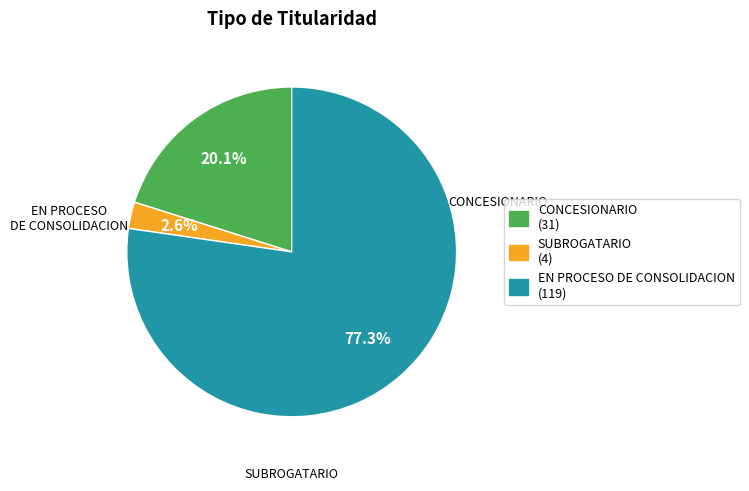

Does EN PROCESO DE CONSOLIDACION represent more than half of the total?

Yes